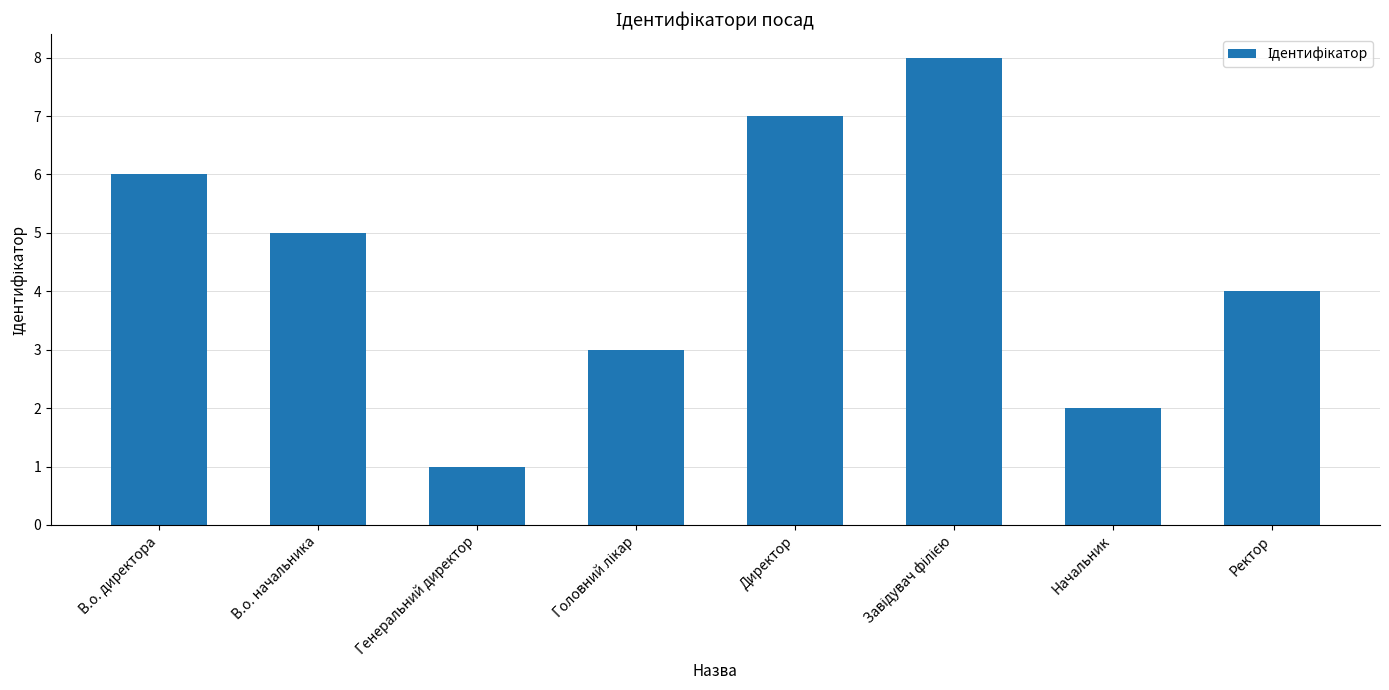

Count the values in the range 3 to 7.

5